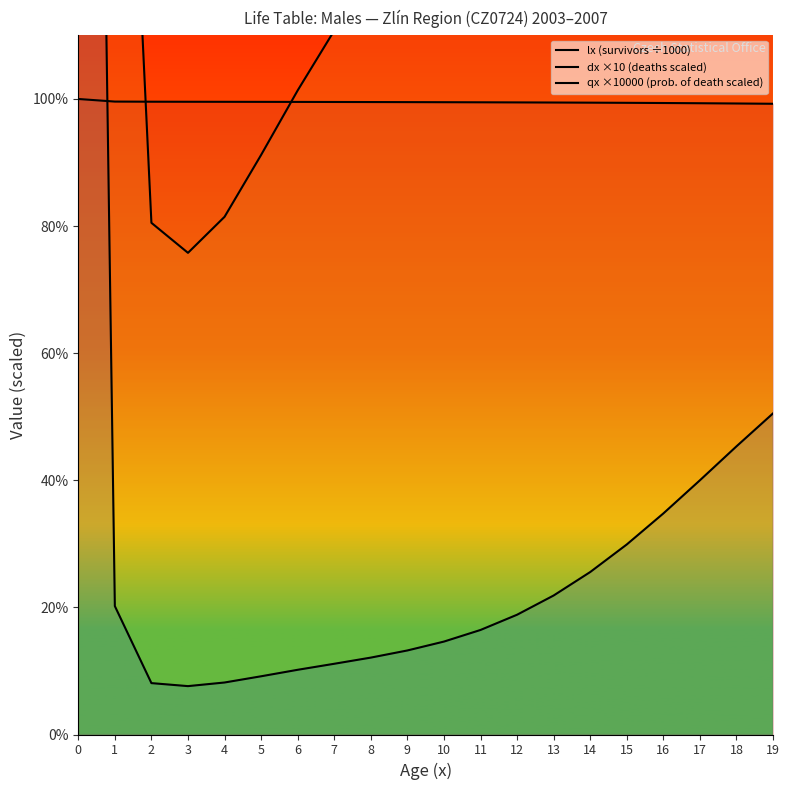

What is the difference between the second highest and second lowest values in the lx (survivors ÷1000) series?

0.3